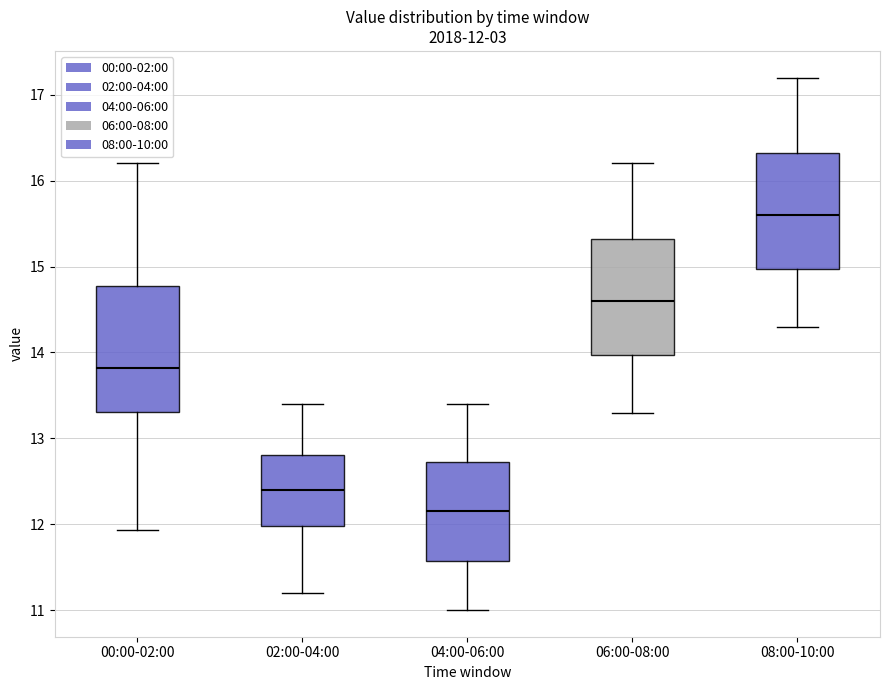

Which box has the lowest median line?

04:00-06:00